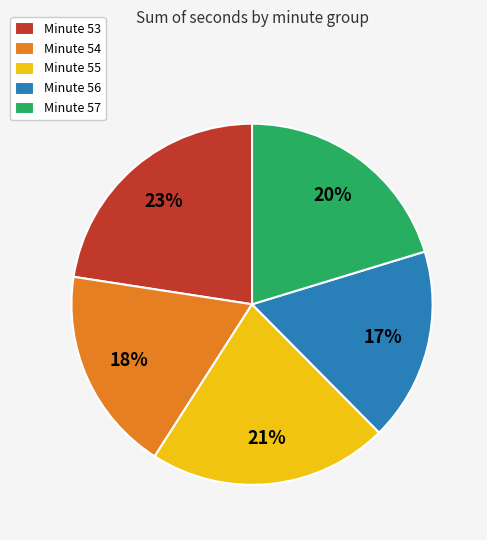

To the nearest percent, what is the average slice percentage?

20%